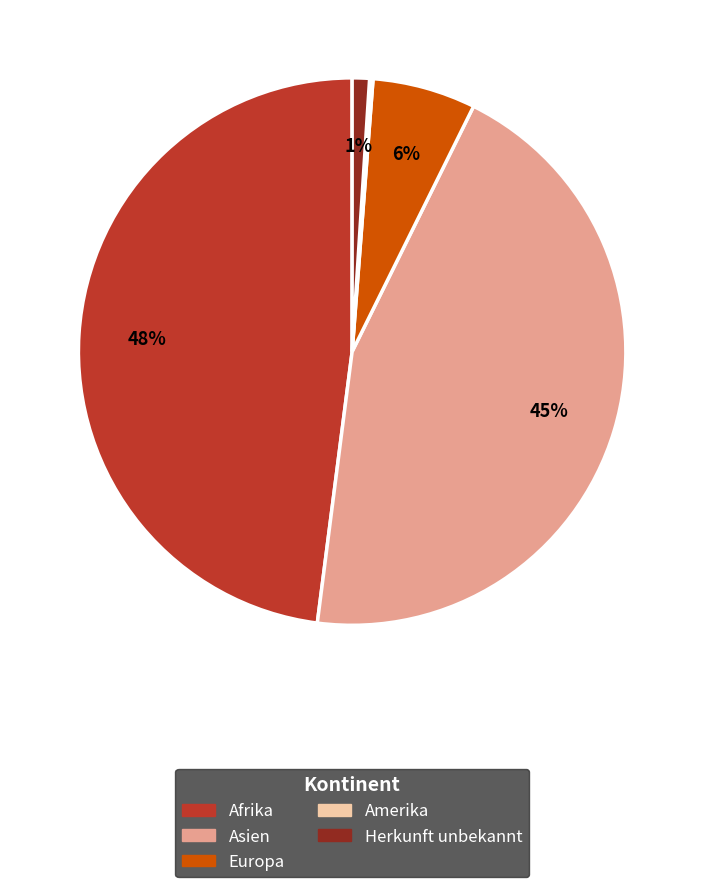

True or false: Herkunft unbekannt accounts for 10% of the total.

False